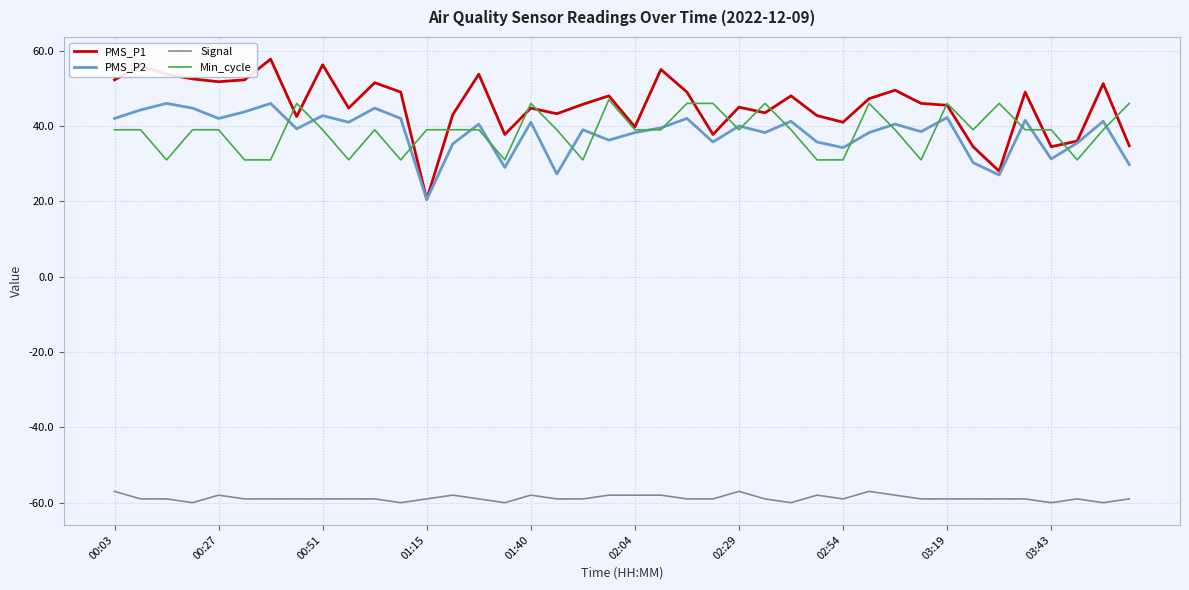

In PMS_P2, how many points are higher than both neighbors (excluding endpoints)?

14